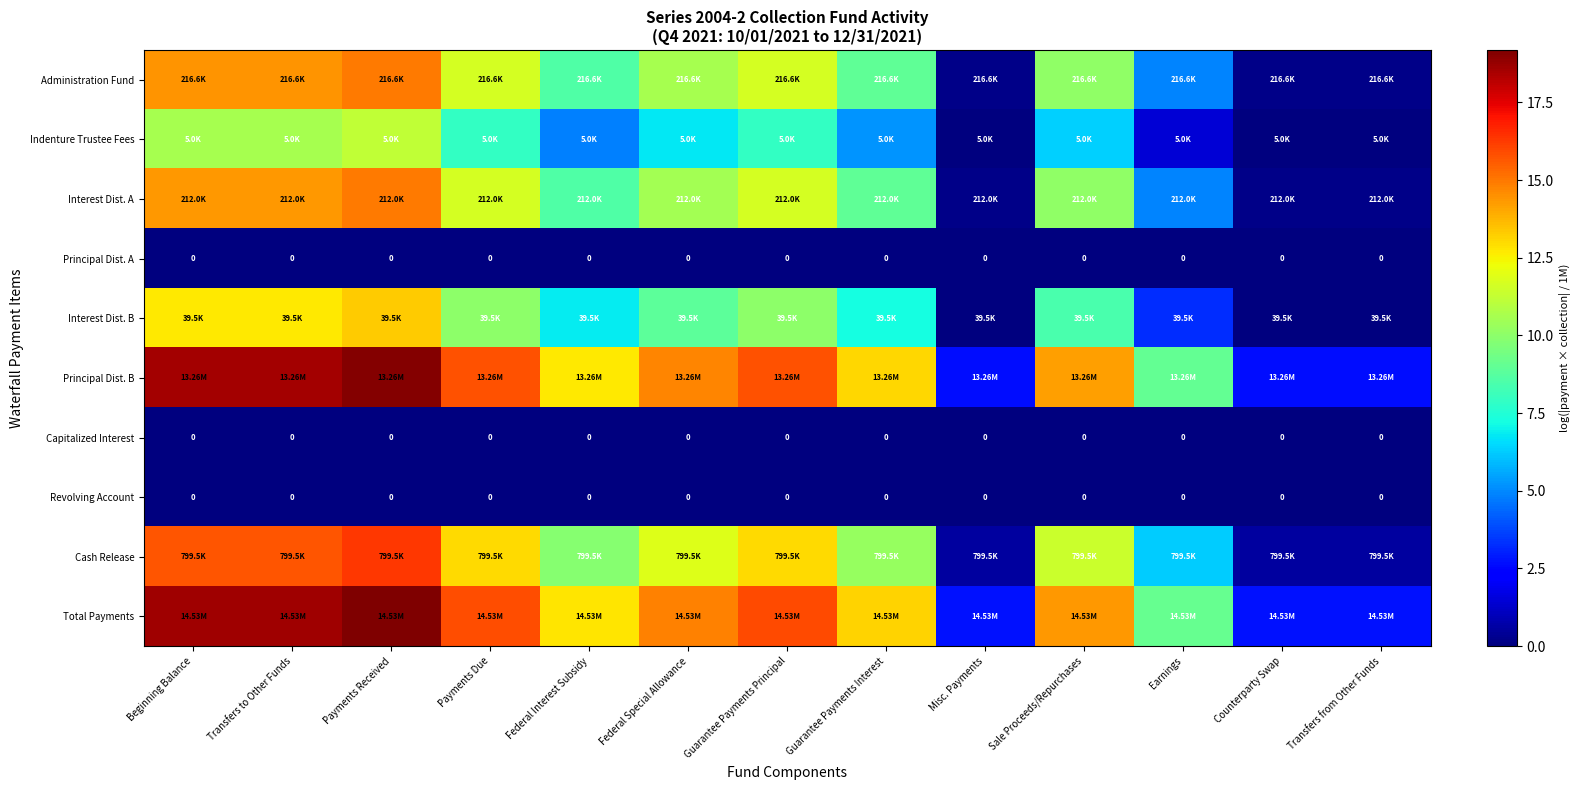

Rank the categories by Capitalized Interest value from lowest to highest.

Beginning Balance, Transfers to Other Funds, Payments Received, Payments Due, Federal Interest Subsidy, Federal Special Allowance, Guarantee Payments Principal, Guarantee Payments Interest, Misc. Payments, Sale Proceeds/Repurchases, Earnings, Counterparty Swap, Transfers from Other Funds